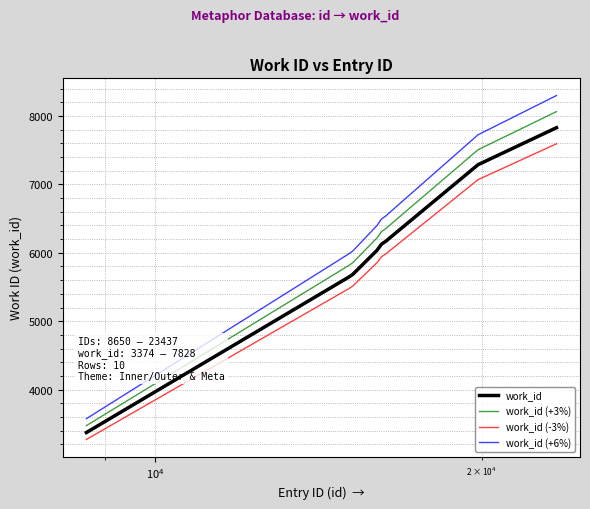

True or false: work_id and work_id (+6%) intersect in this chart.

False